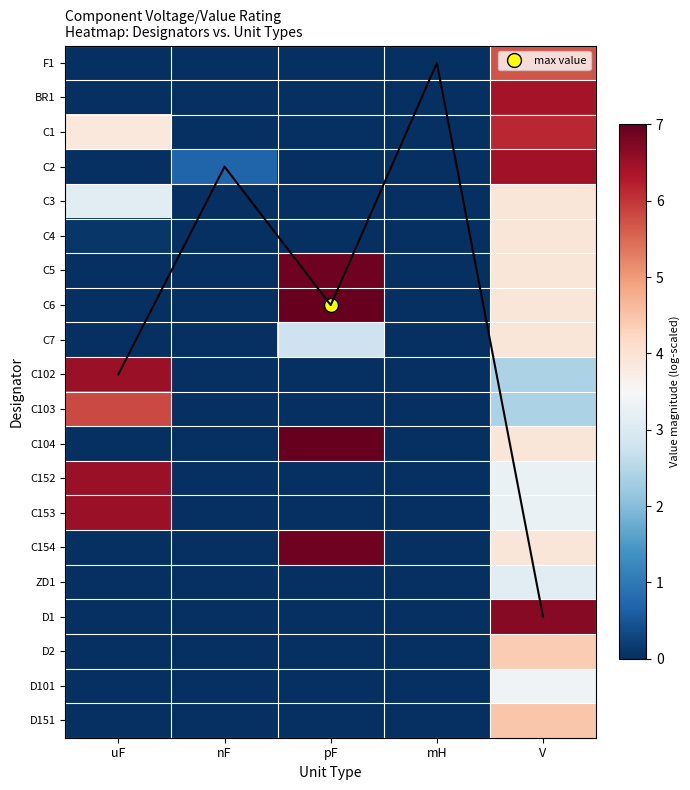

The value of C5 at uF is 3.2. True or false?

False